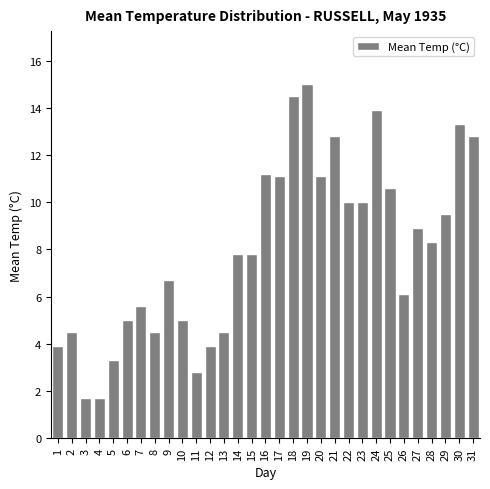

What is the greatest value displayed?

15.0